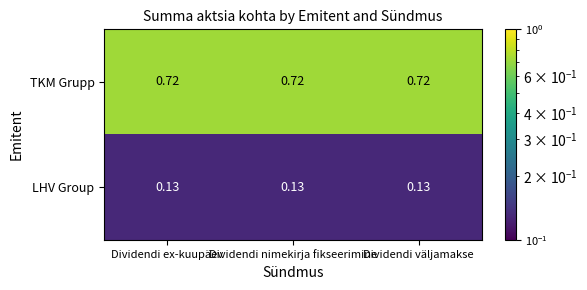

Is the value of LHV Group at Dividendi nimekirja fikseerimine greater than the value of TKM Grupp at Dividendi ex-kuupäev?

No